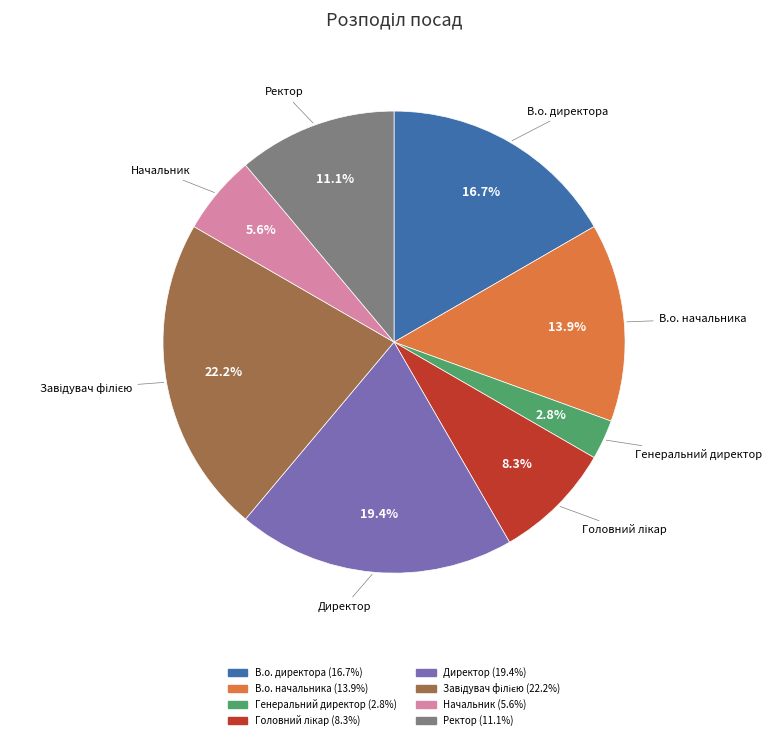

Is В.о. директора the majority of the pie?

No